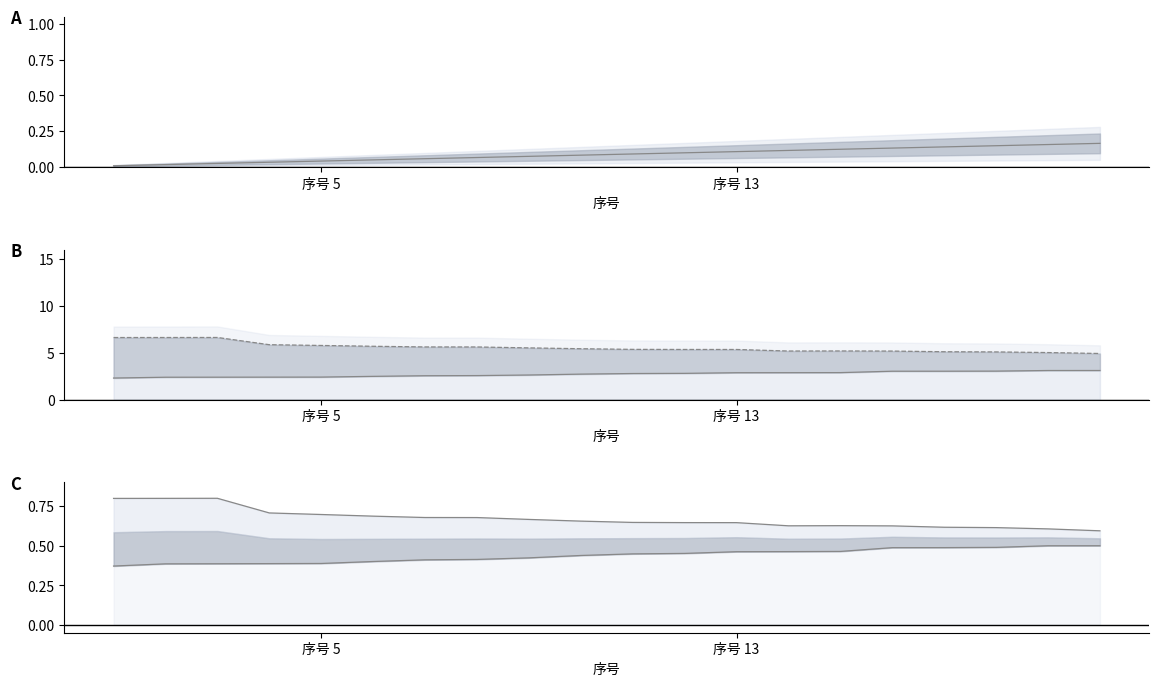

What is the approximate value of Lower line at 序号 13?

0.4